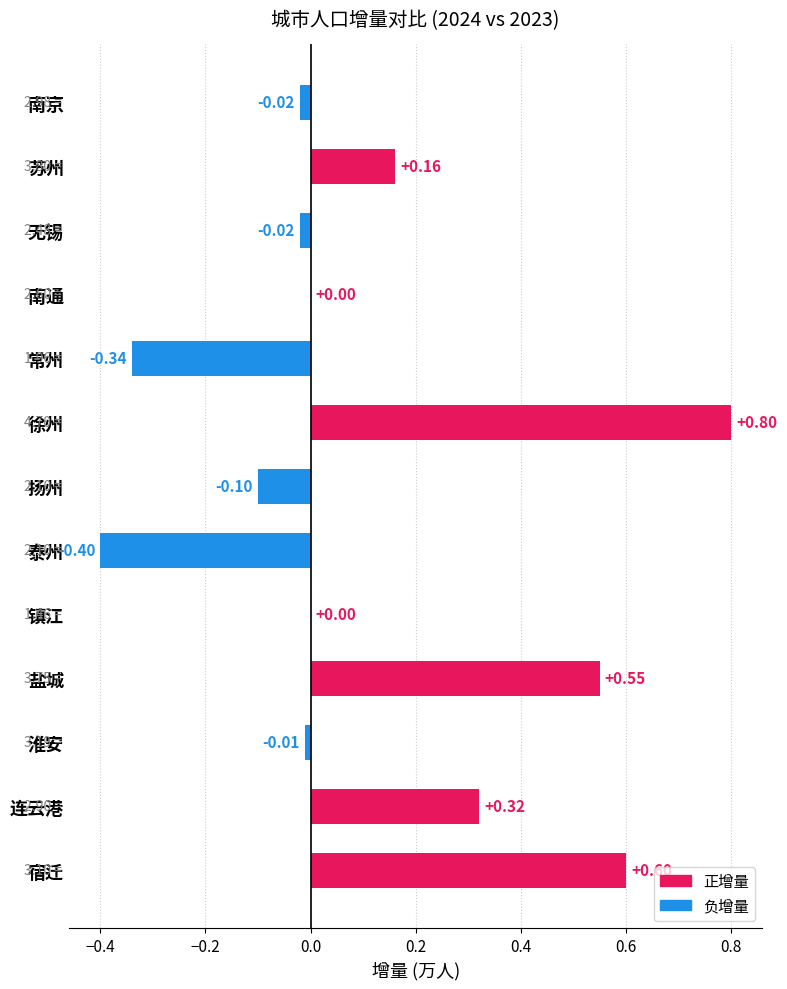

What is the sum of all values?

1.5